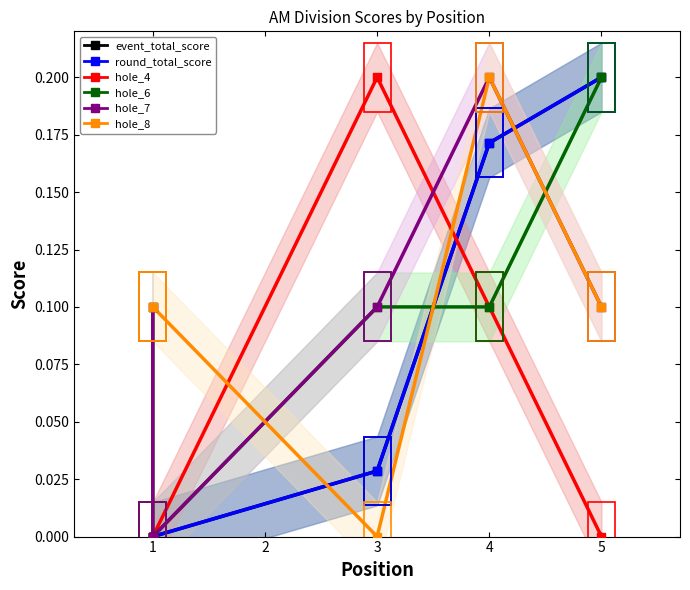

Which series has the largest total across all categories?

hole_6